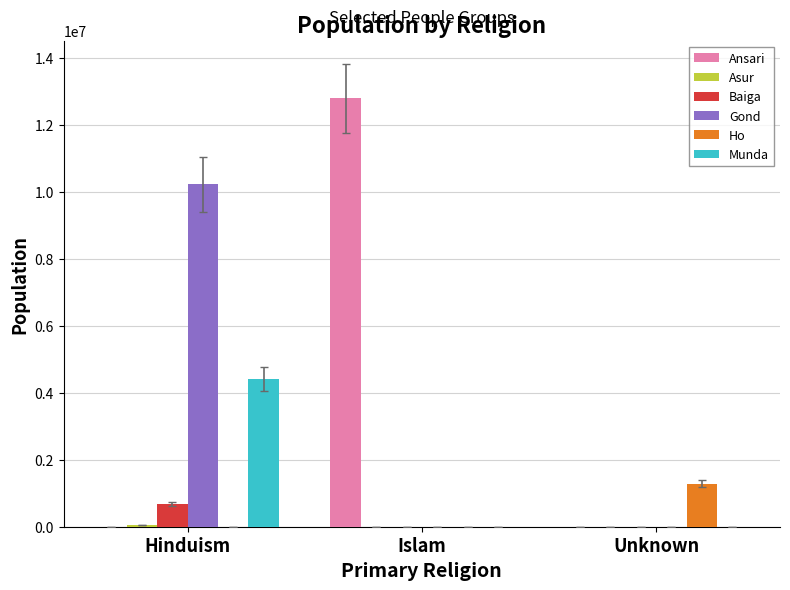

Which series changed the most between Hinduism and Unknown?

Gond